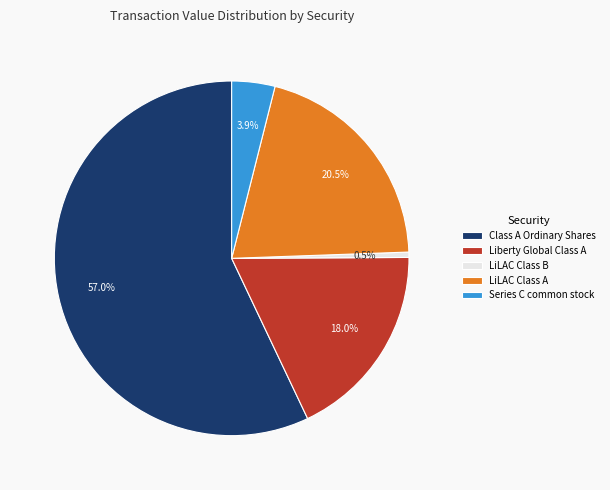

Count the number of slices in the pie.

5